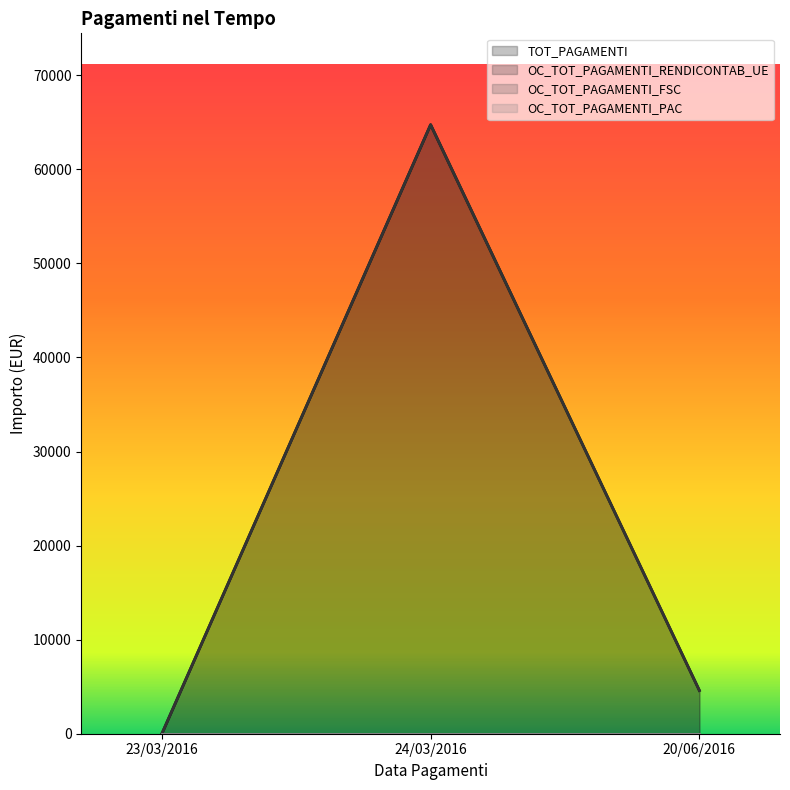

What is the label of the 3rd point from the left?

20/06/2016